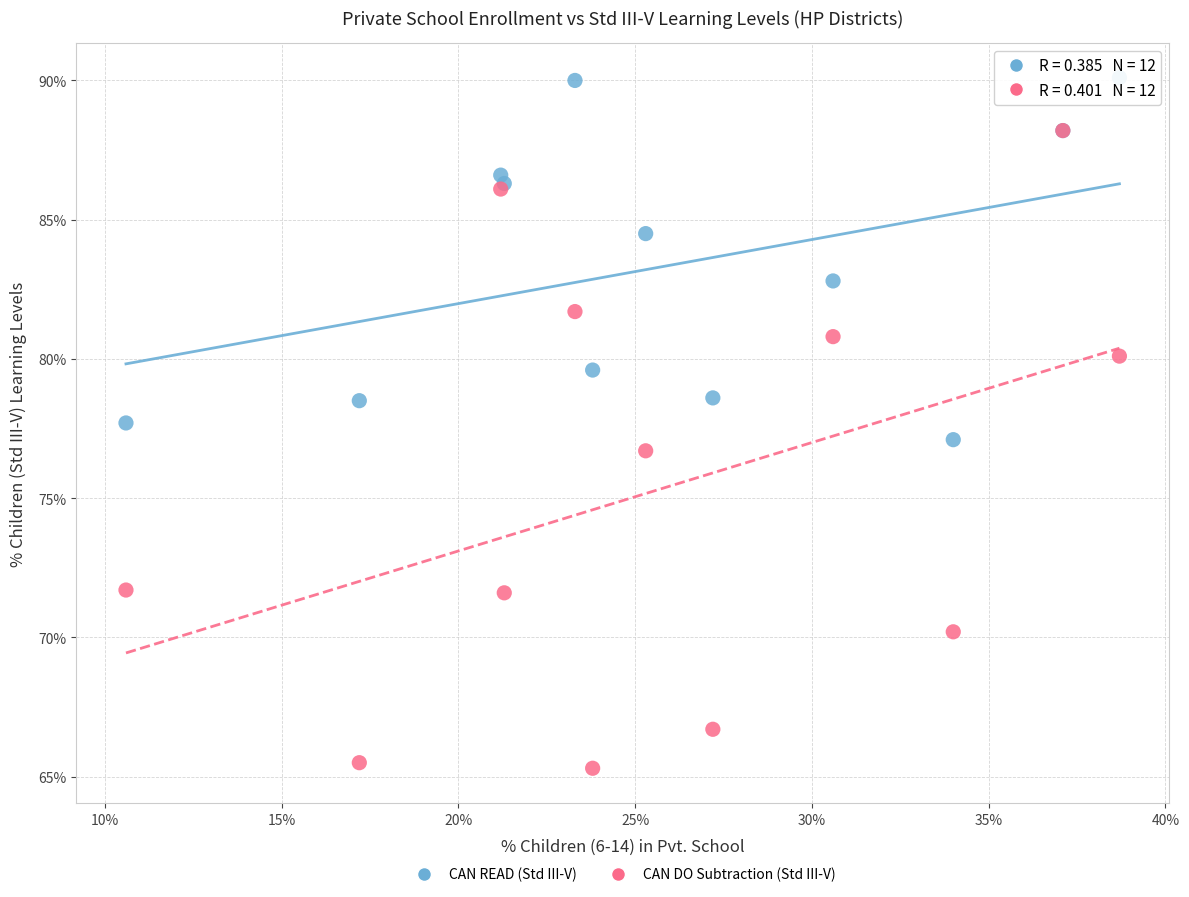

In the CAN DO Subtraction (Std III-V) series, what Y value is closest to 76?

76.7